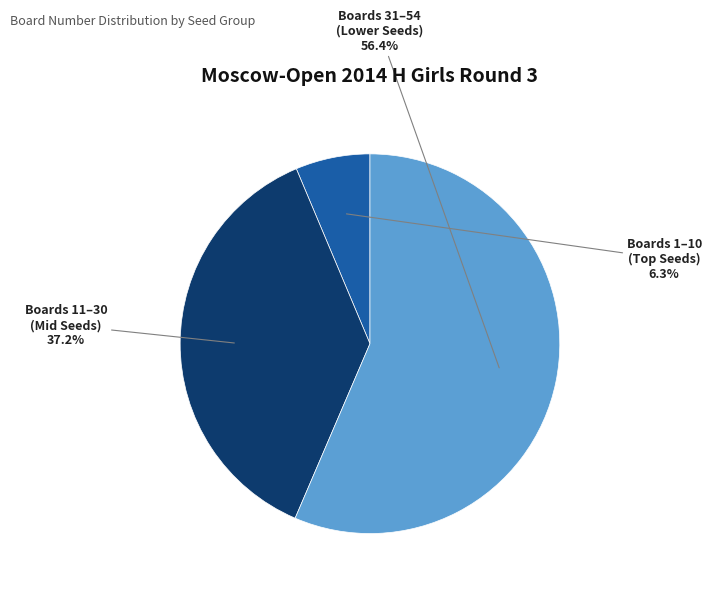

Is there a majority slice in this chart?

Yes